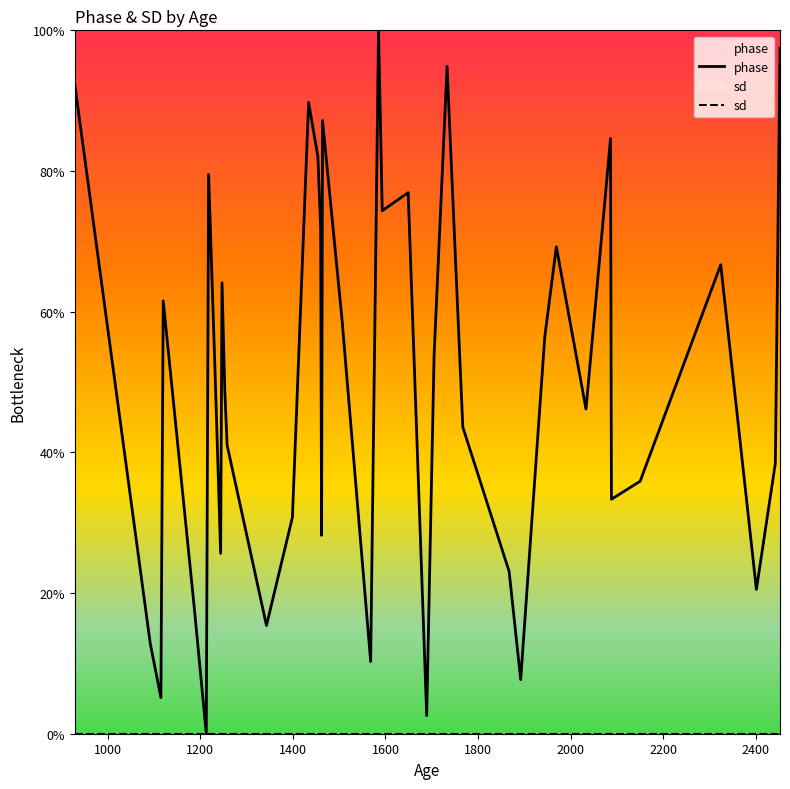

What is the maximum value shown in the chart?

100.0